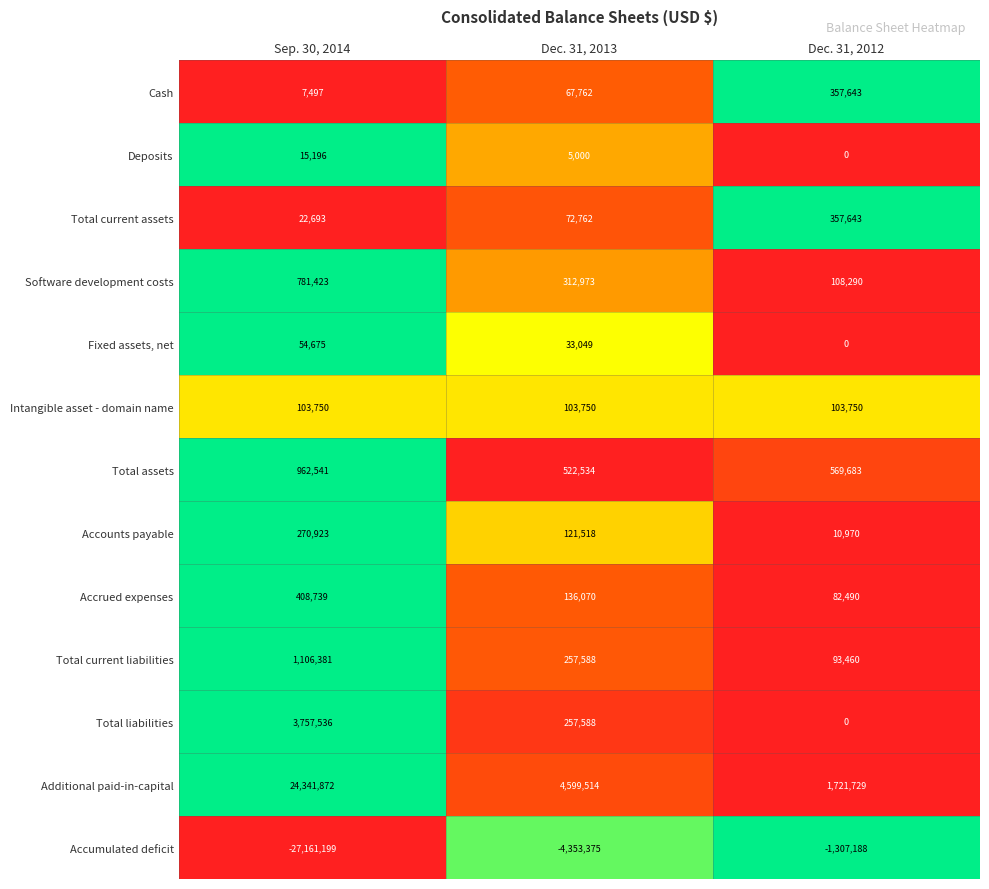

Rank the series at Sep. 30, 2014 from highest to lowest value.

Additional paid-in-capital, Total liabilities, Total current liabilities, Total assets, Software development costs, Accrued expenses, Accounts payable, Intangible asset - domain name, Fixed assets, net, Total current assets, Deposits, Cash, Accumulated deficit